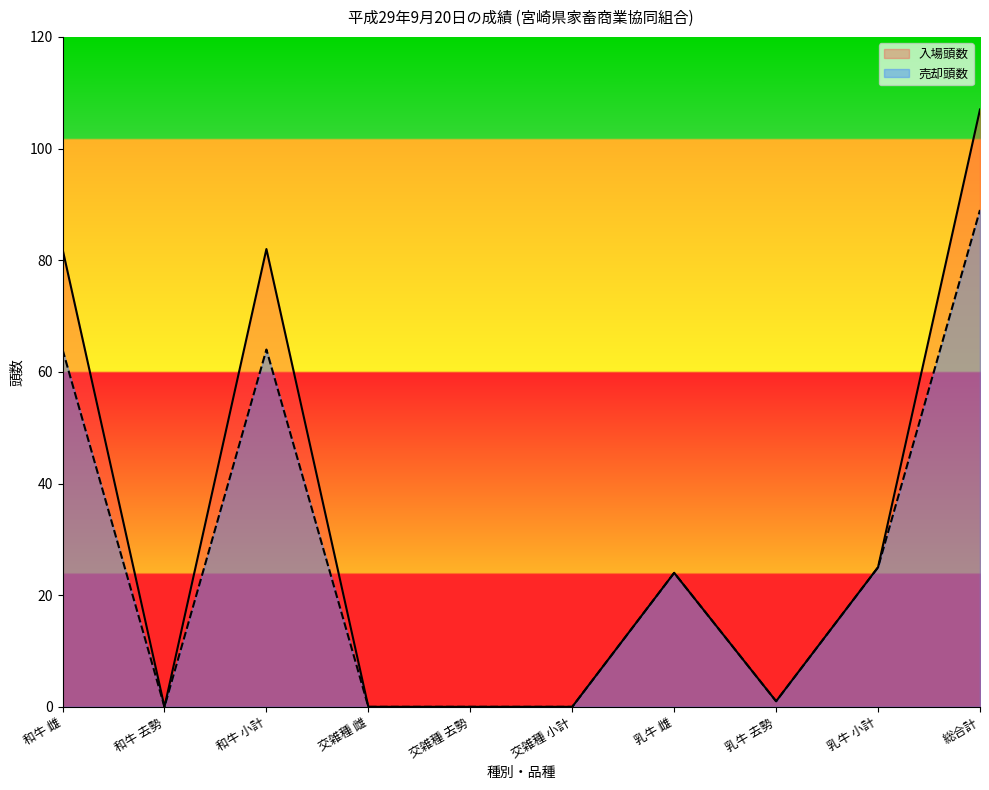

What position from the right is 乳牛 小計?

2